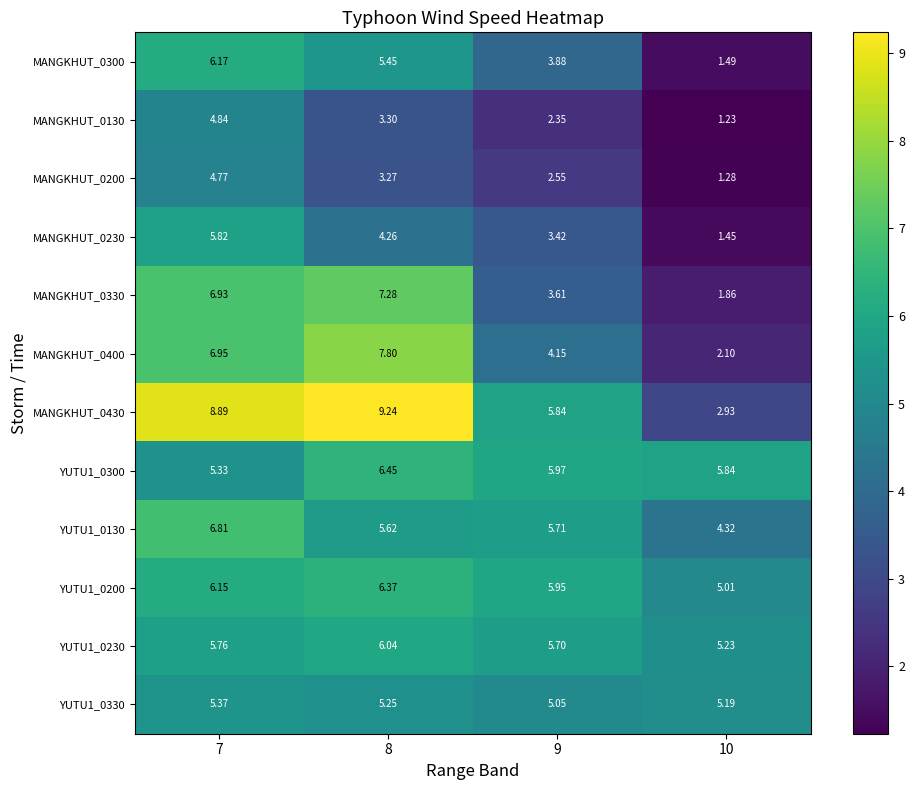

Is the value of MANGKHUT_0430 at 10 greater than the value of YUTU1_0130 at 10?

No